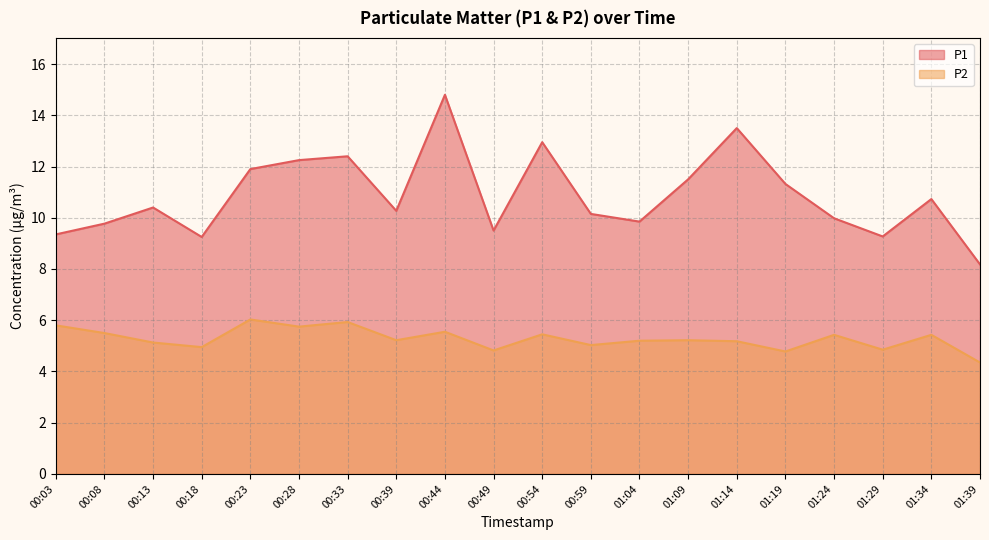

List the series in order of their peak value, highest first.

P1, P2